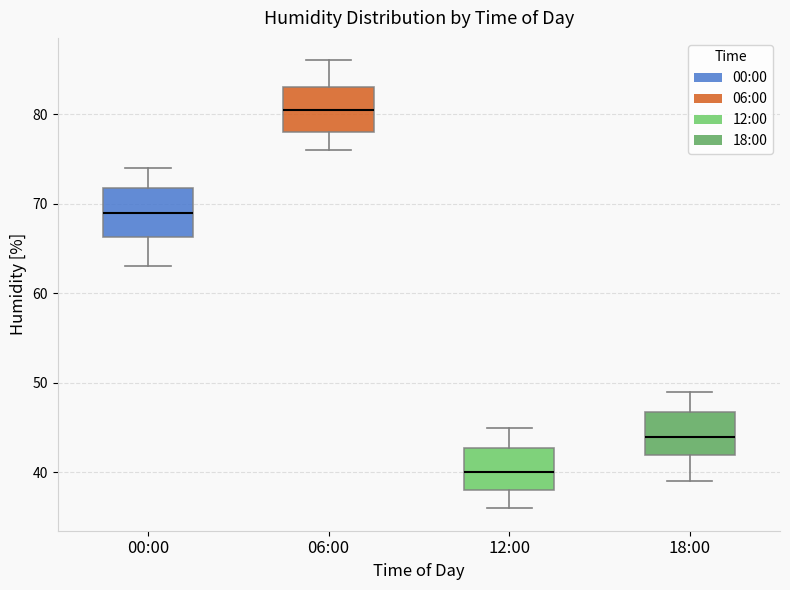

Reading left to right, read every box against the y-axis: the position of its median line, the range the box covers, and the ends of its whiskers. The values are not printed on the chart, so give them approximately, as read against the axis.

00:00: median 69, box 66 to 72, whiskers 63 to 74
06:00: median 81, box 78 to 83, whiskers 76 to 86
12:00: median 40, box 38 to 43, whiskers 36 to 45
18:00: median 44, box 42 to 47, whiskers 39 to 49